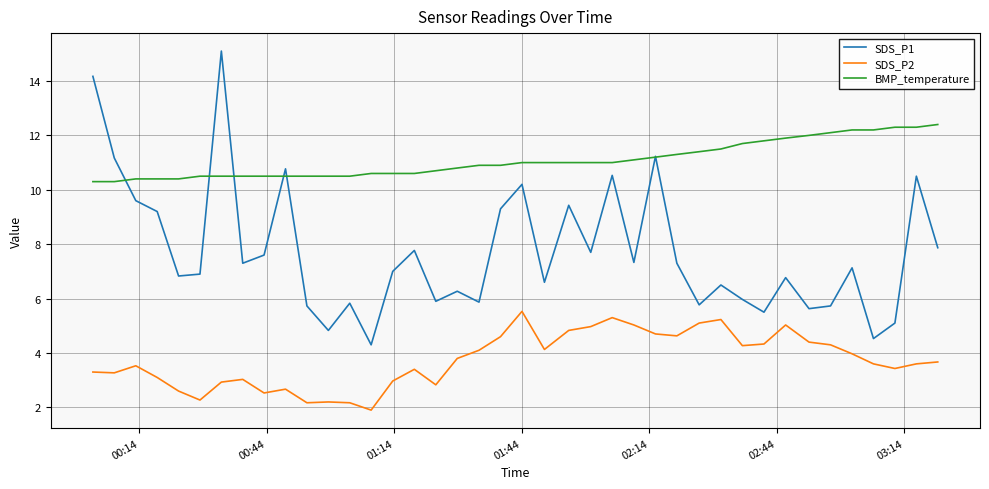

Which series has the largest total across all categories?

BMP_temperature